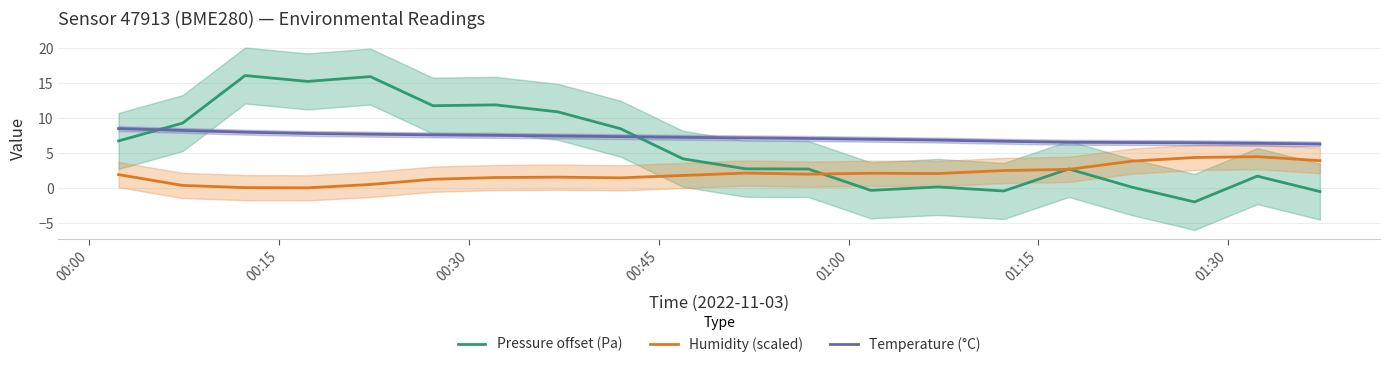

How many lines are shown in the chart?

3